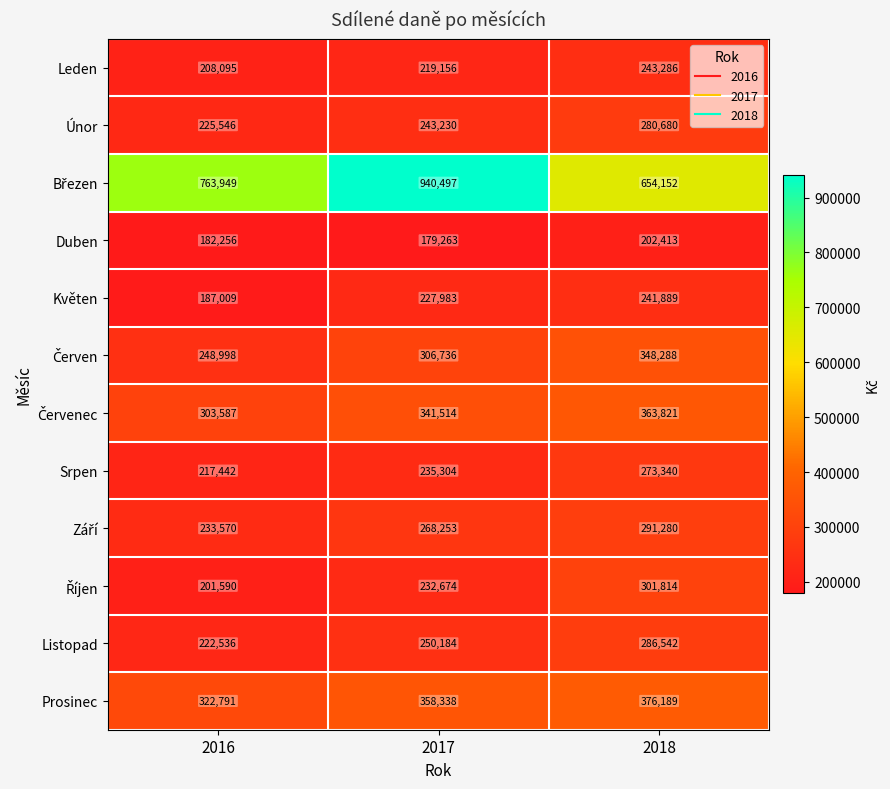

Is it true that Květen equals 138401 at 2017?

False